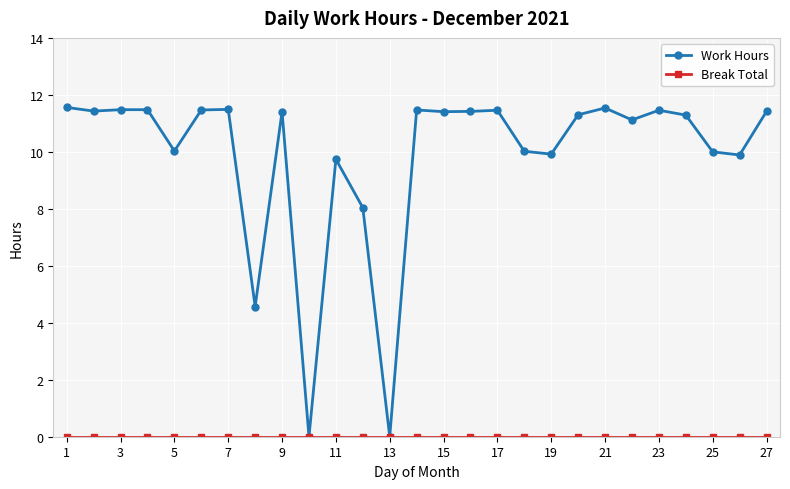

Which series has the largest total across all categories?

Work Hours